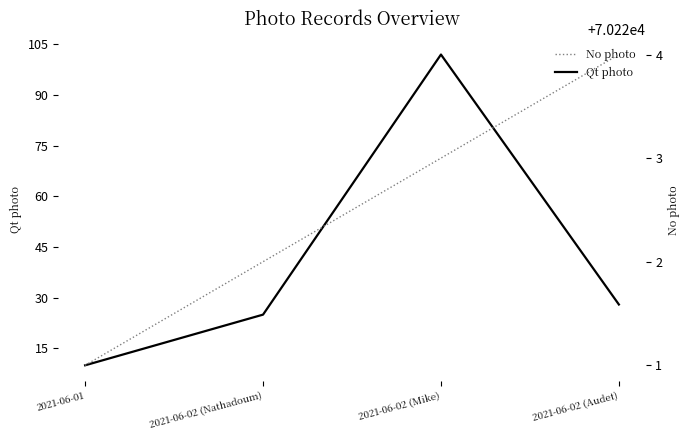

List the labels in order of No photo value, smallest first.

2021-06-01, 2021-06-02 (Nathadoum), 2021-06-02 (Mike), 2021-06-02 (Audet)